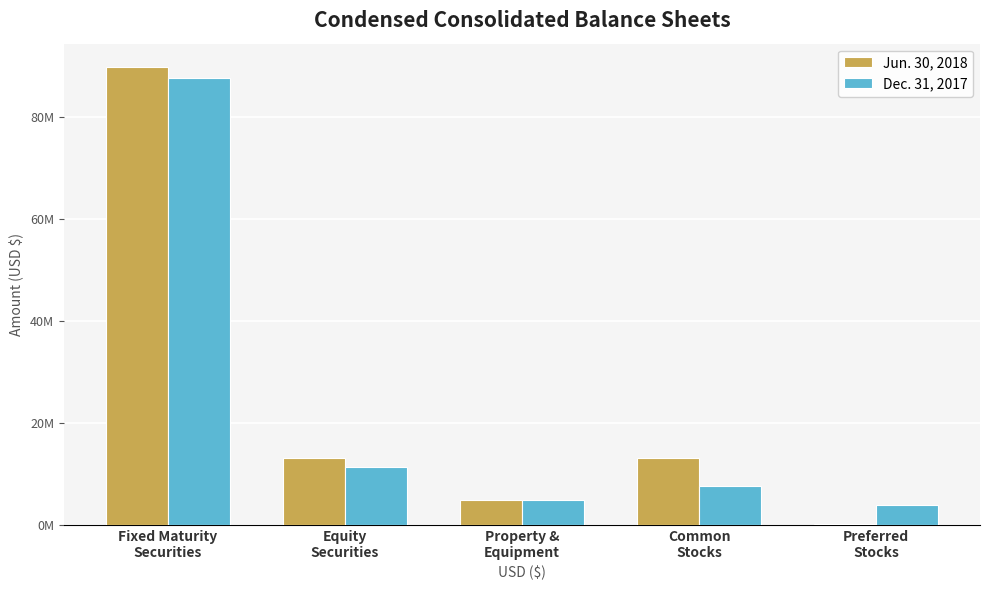

List the labels in order of Jun. 30, 2018 value, smallest first.

Preferred
Stocks, Property &
Equipment, Common
Stocks, Equity
Securities, Fixed Maturity
Securities